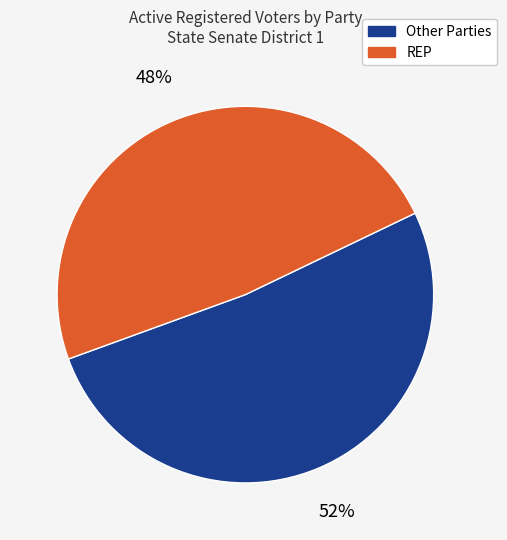

Count the number of slices in the pie.

2